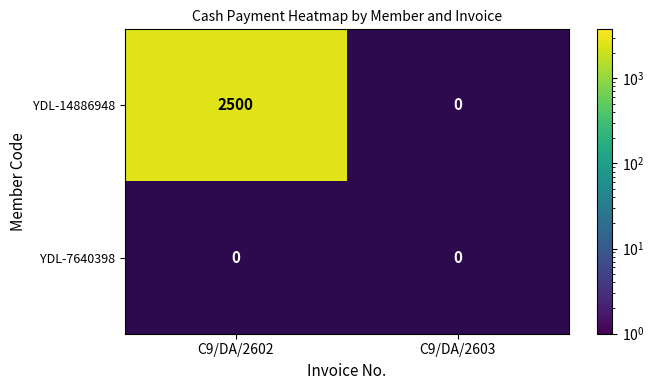

Reading left to right, transcribe all the data shown in this chart.

YDL-14886948: C9/DA/2602=2500	C9/DA/2603=0
YDL-7640398: C9/DA/2602=0	C9/DA/2603=0